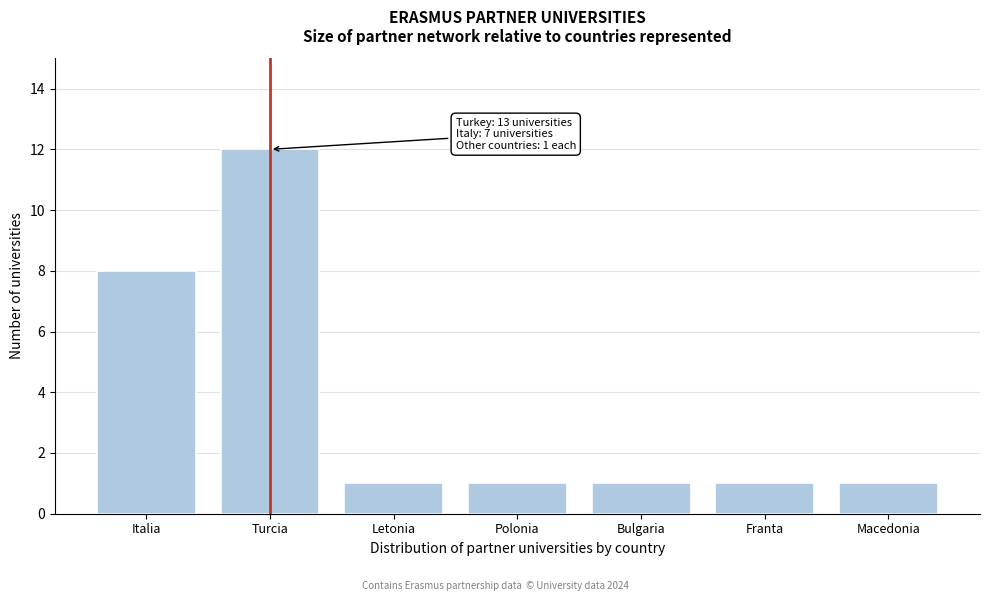

Reading left to right, list all the values displayed in this chart.

8	12	1	1	1	1	1